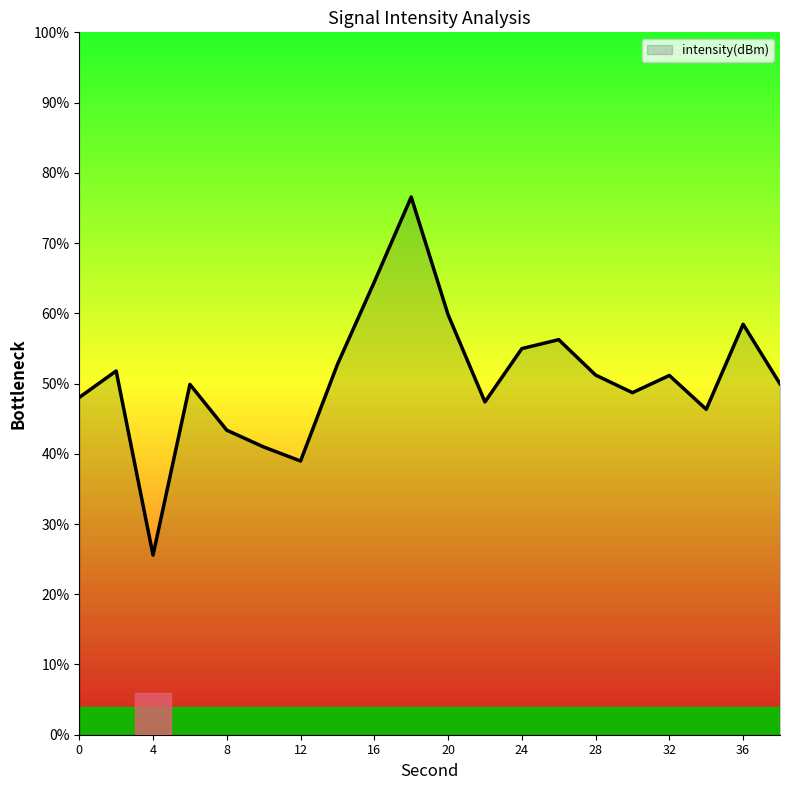

What is the difference between the maximum and minimum values?

51.0